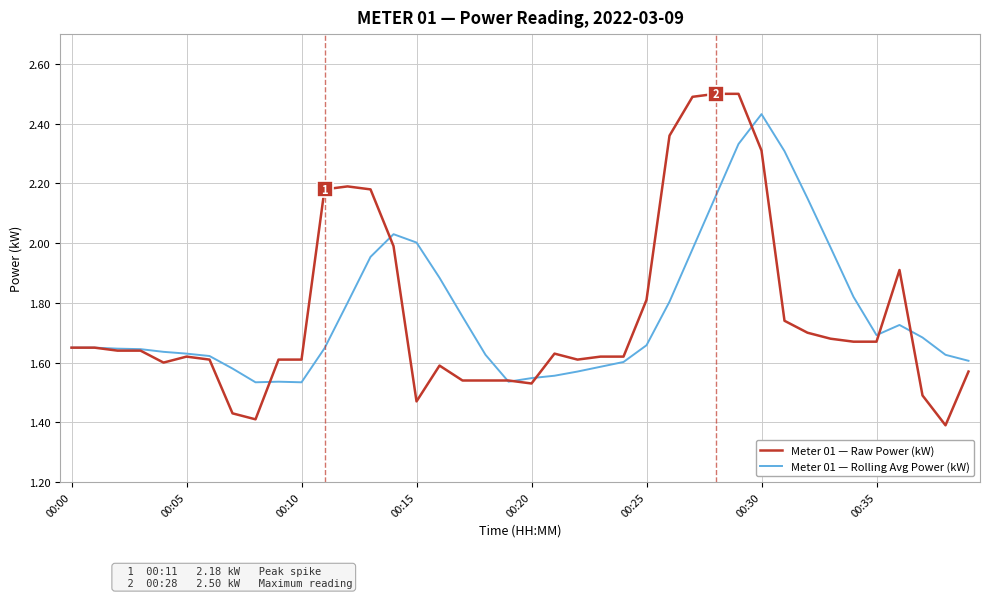

Which series has the largest range (max minus min)?

Meter 01 — Raw Power (kW)